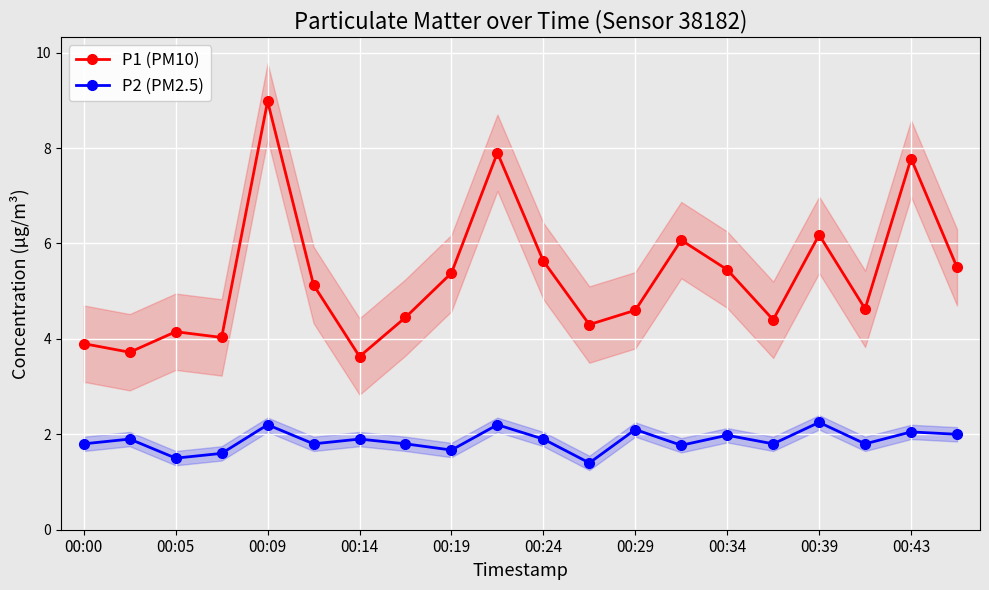

The P1 (PM10) series shows 6.1 at 13. True or false?

True